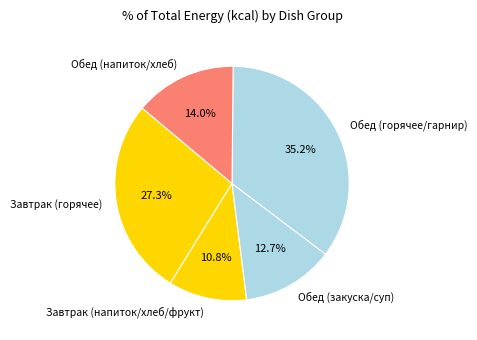

Approximately how many times larger is the value at Обед (горячее/гарнир) compared to Завтрак (горячее)?

1.3